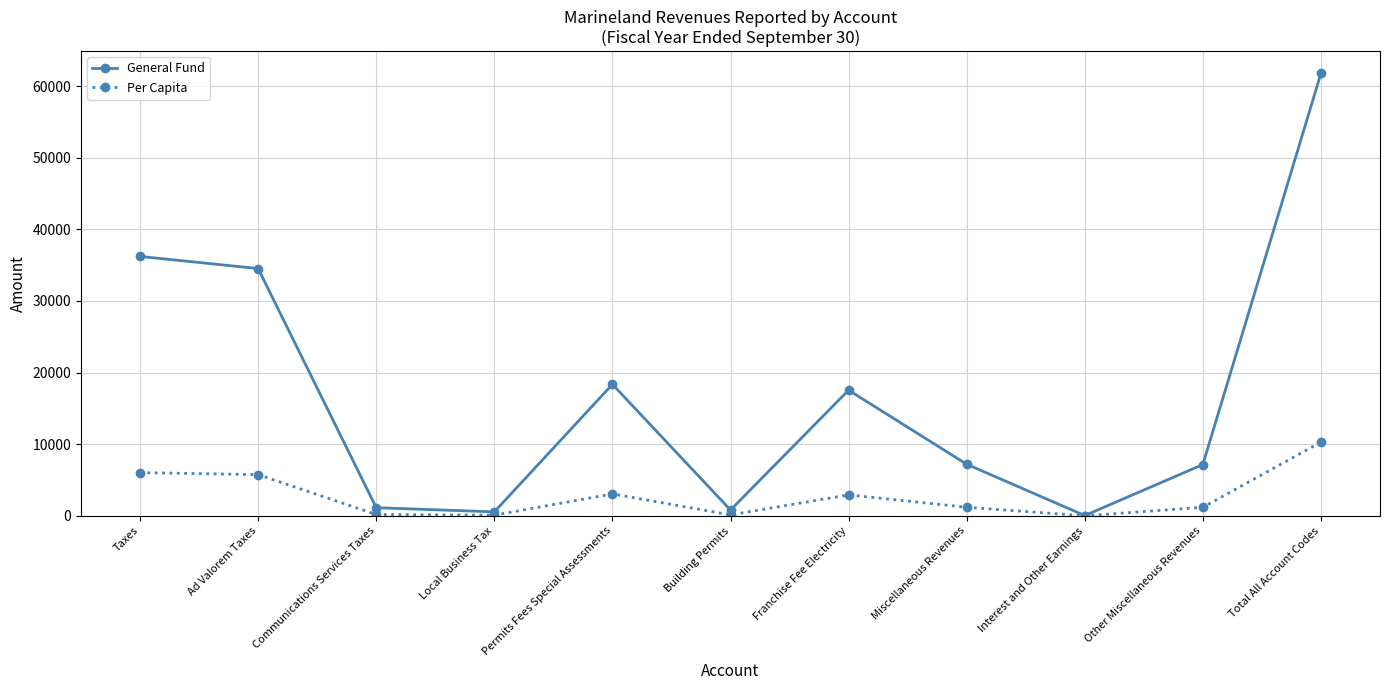

How many data points in General Fund are less than 7205?

5